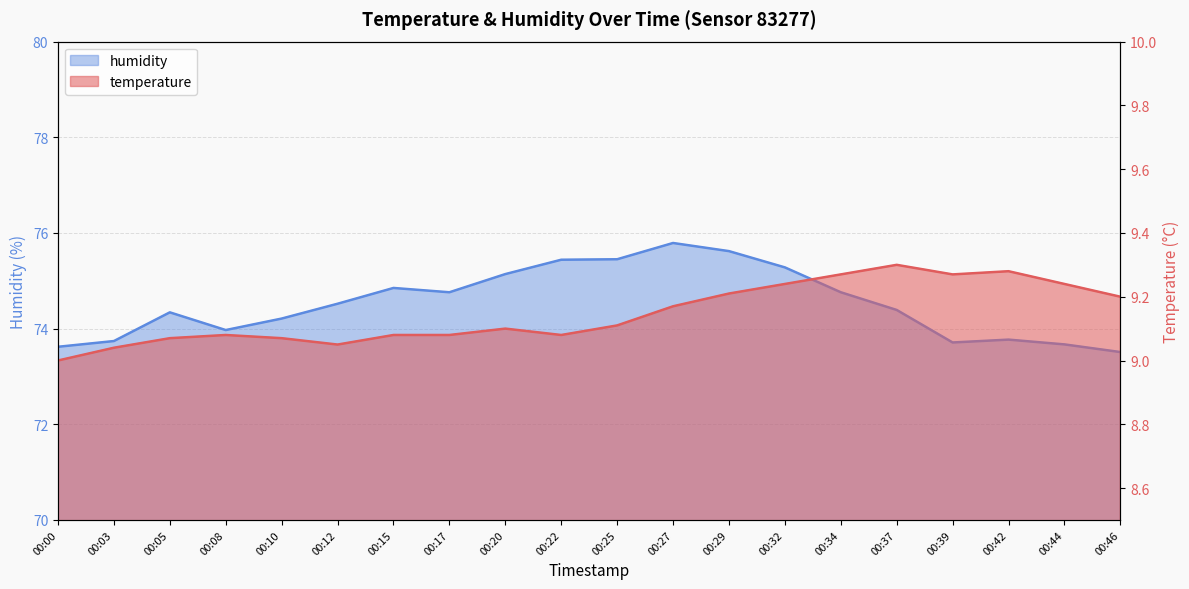

At which category does temperature reach its first local peak?

00:08